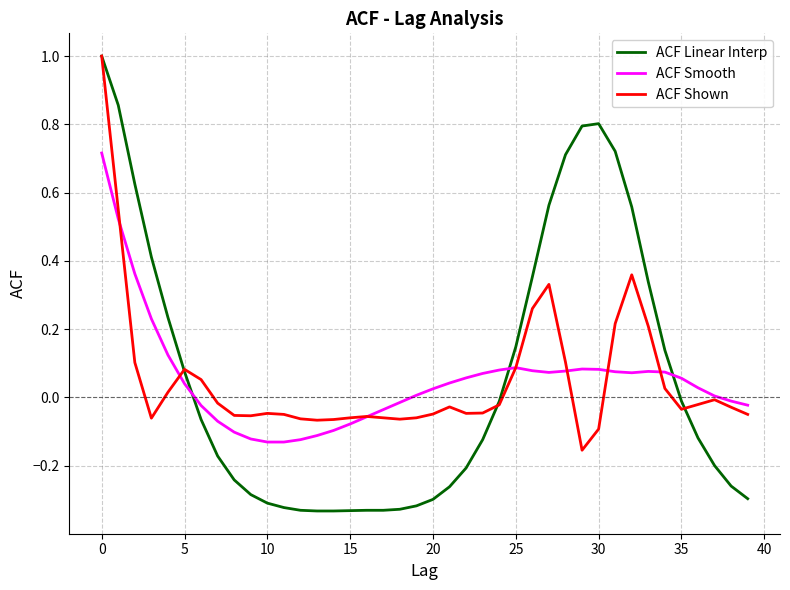

True or false: ACF Smooth and ACF Linear Interp cross at least once.

True